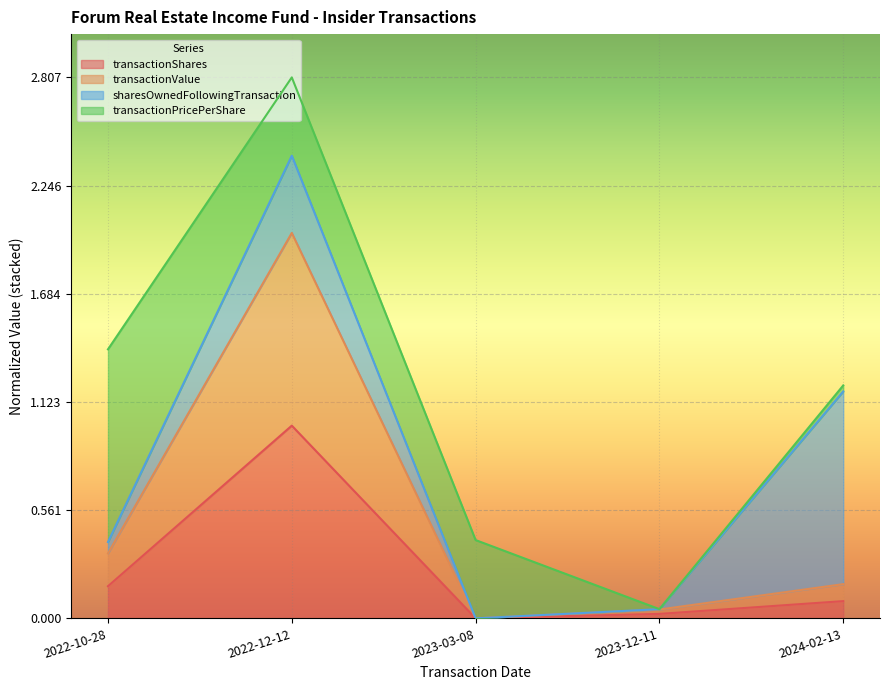

At which category is the sum across all series the highest?

2022-12-12